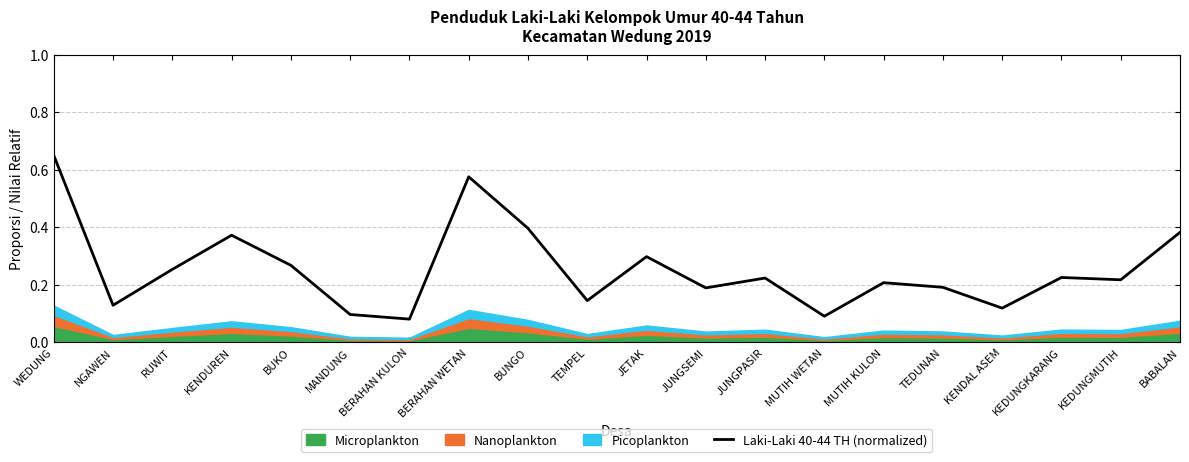

What is the label of the 7th point from the left?

BERAHAN KULON